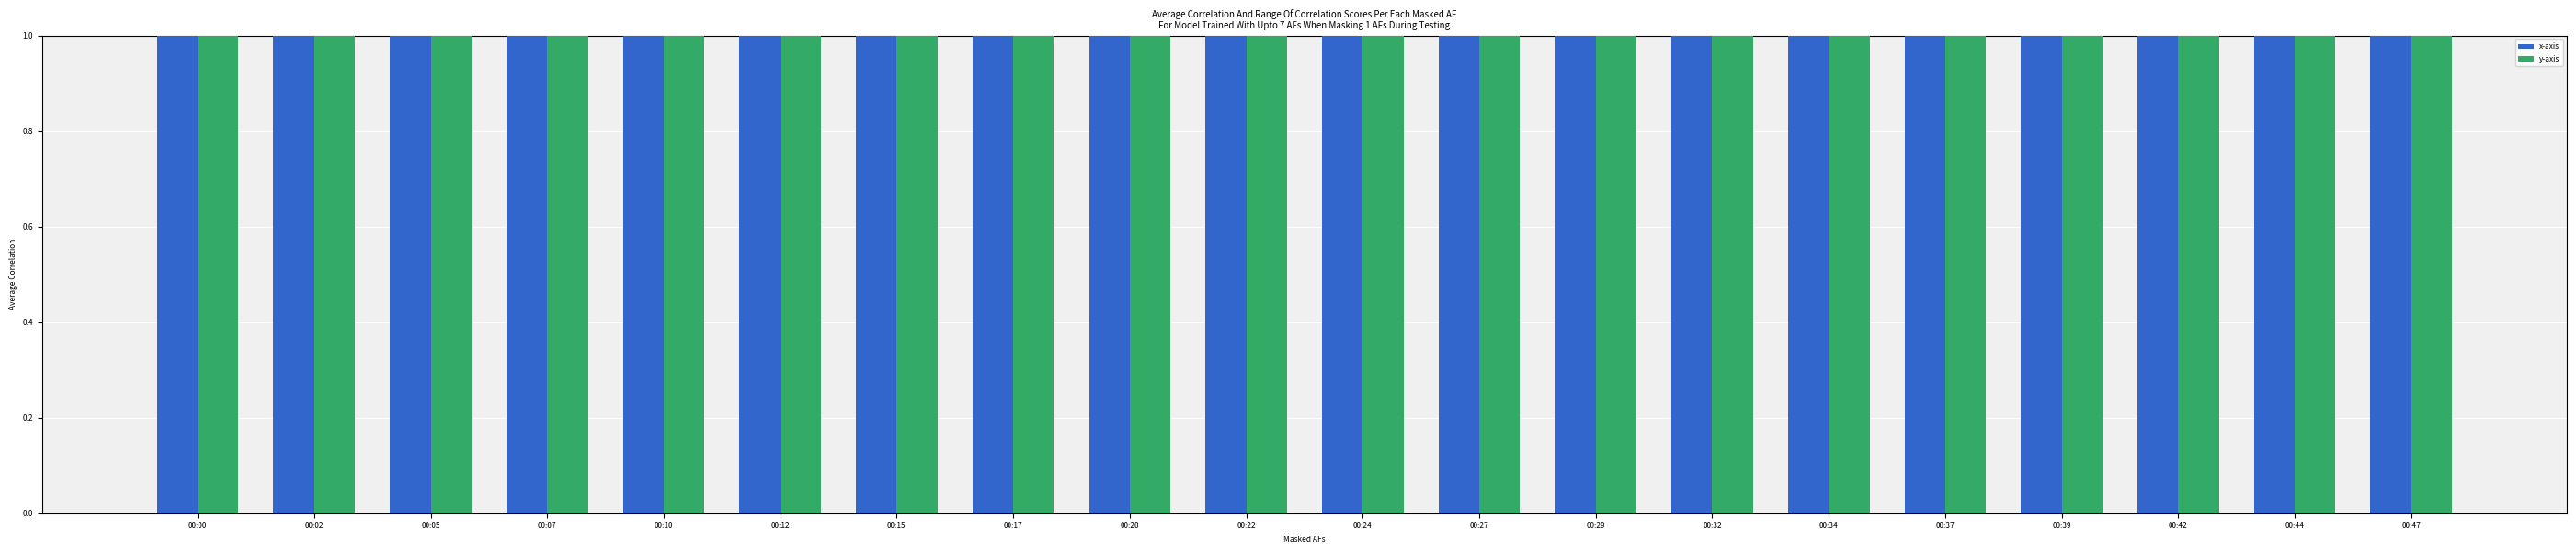

Rank the series by their average value, from highest to lowest.

x-axis, y-axis